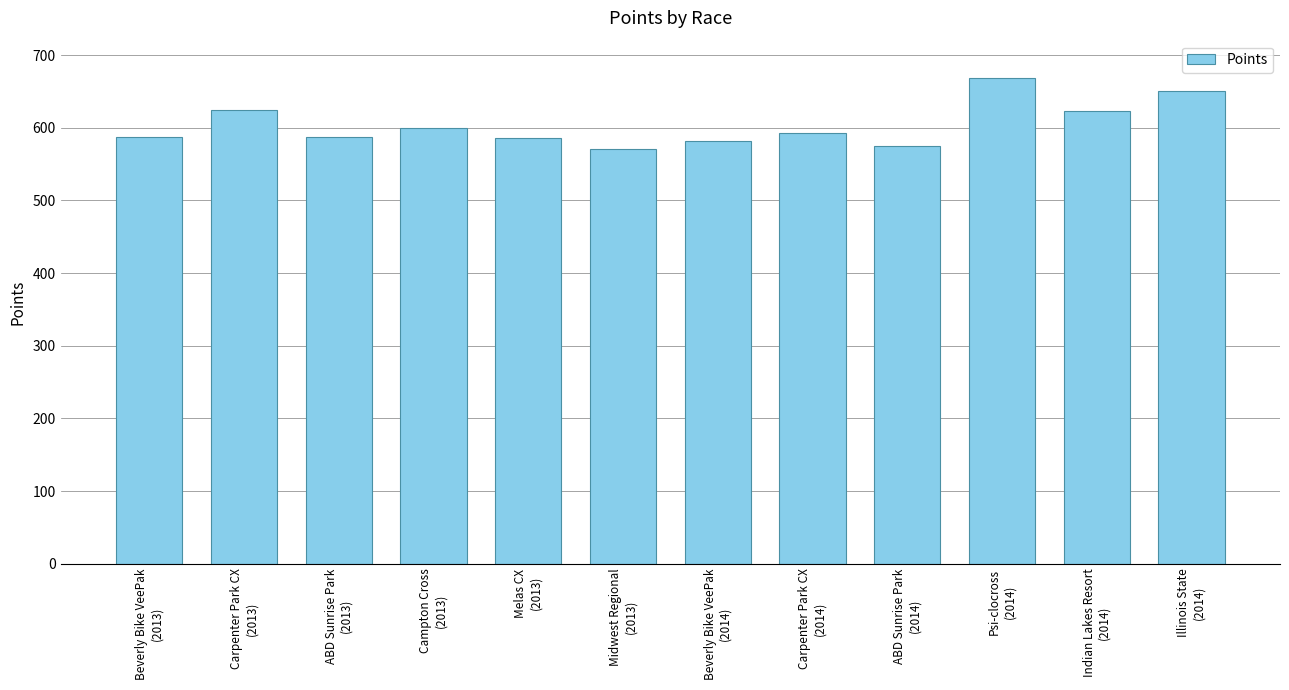

What is the smallest value displayed?

570.8